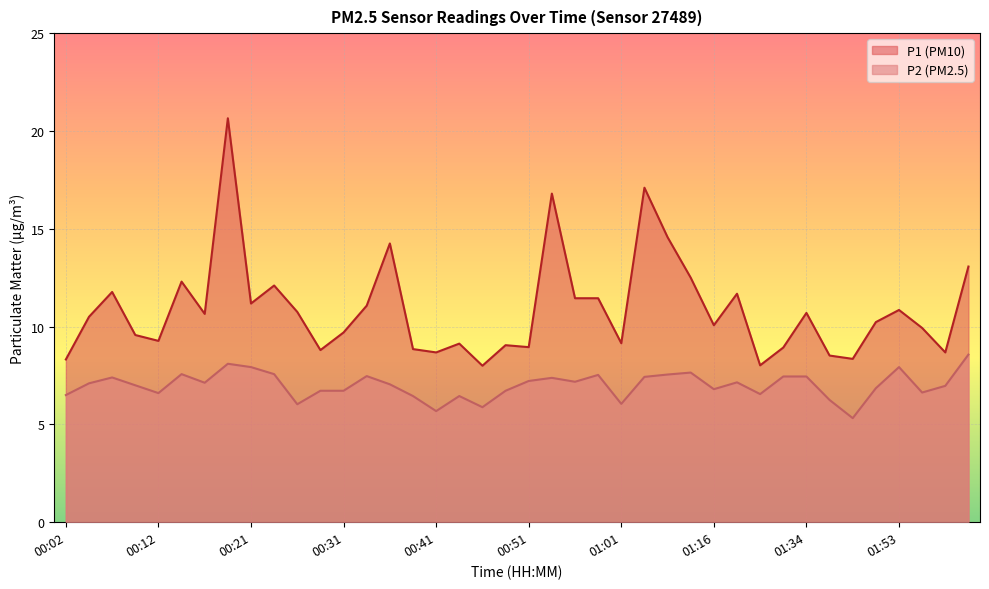

What is the difference between the maximum and minimum values in the P2 series?

3.2